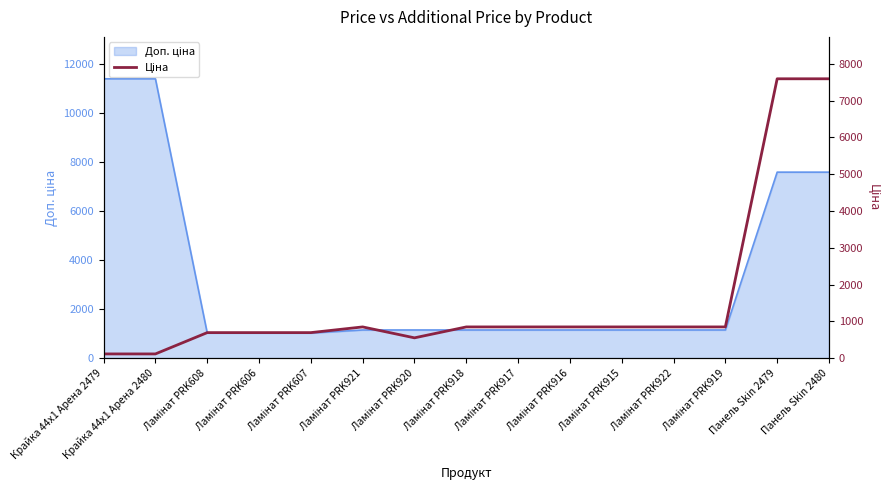

At which category does the data reach its first local valley?

Ламінат PRK920